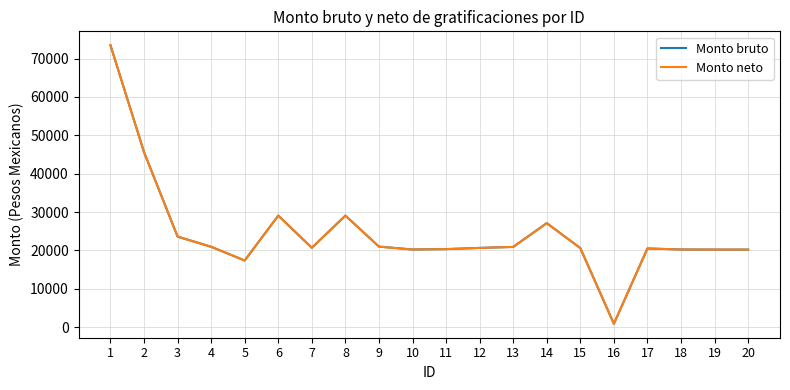

At which category does Monto neto reach its first local peak?

6